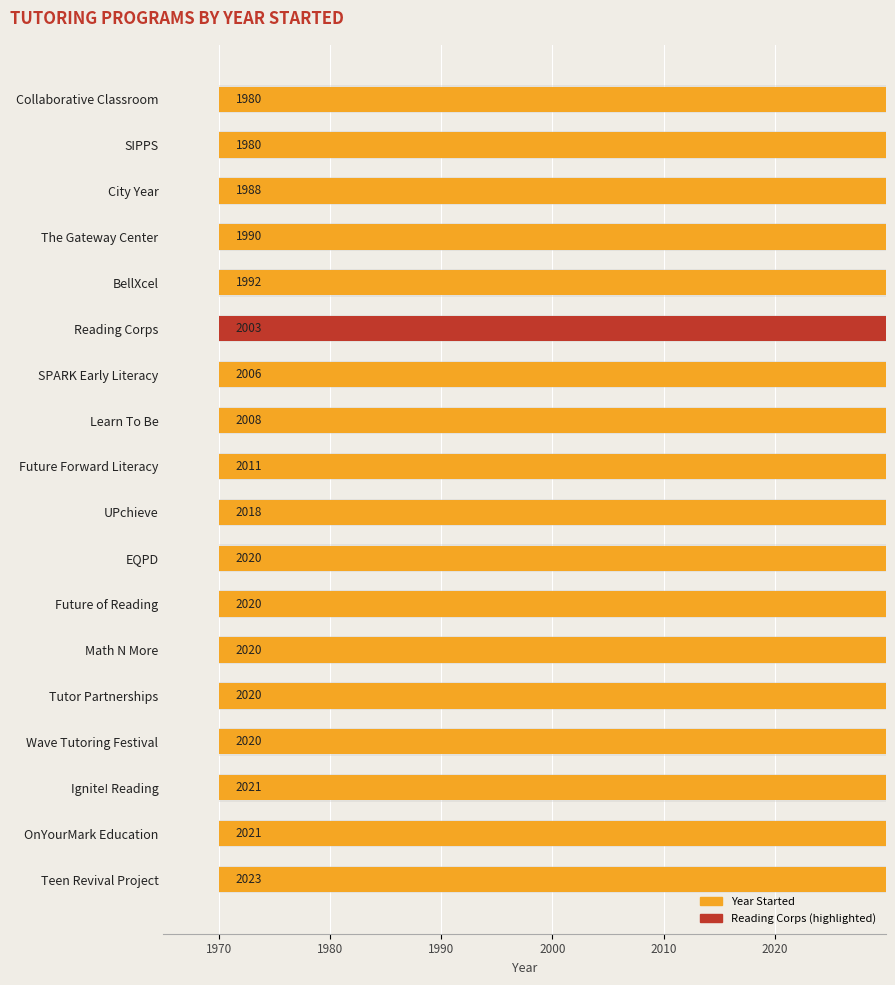

Reading right to left, list all the values displayed in this chart.

1980	1980	1988	1990	1992	2003	2006	2008	2011	2018	2020	2020	2020	2020	2020	2021	2021	2023